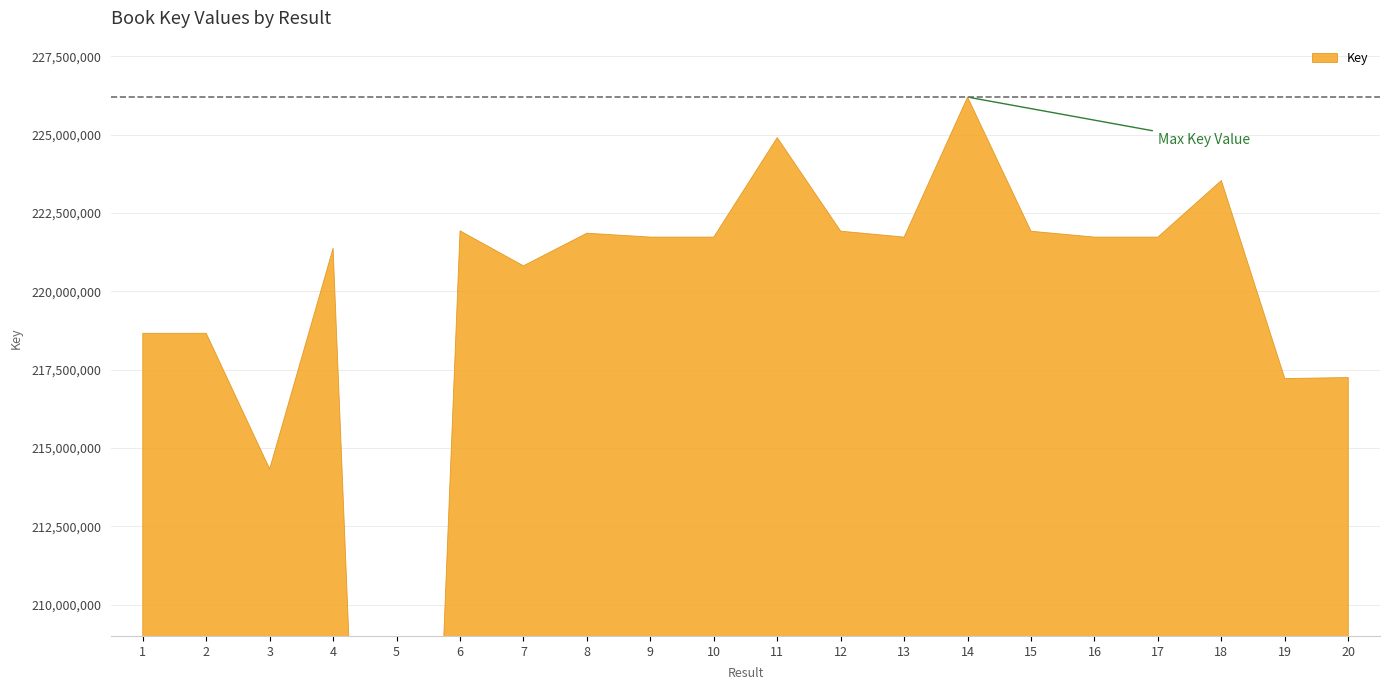

Count the number of data series in this chart.

1